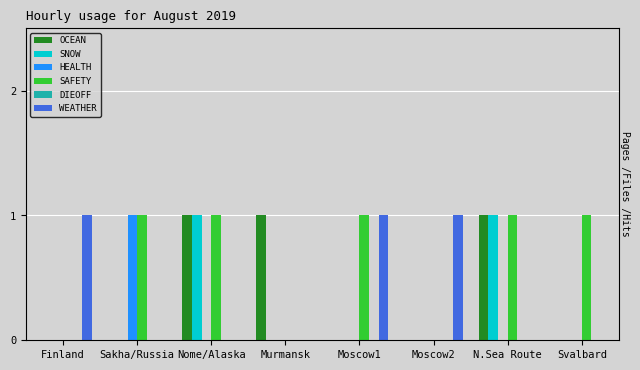

Between Moscow1 and Finland, which is larger?

Moscow1